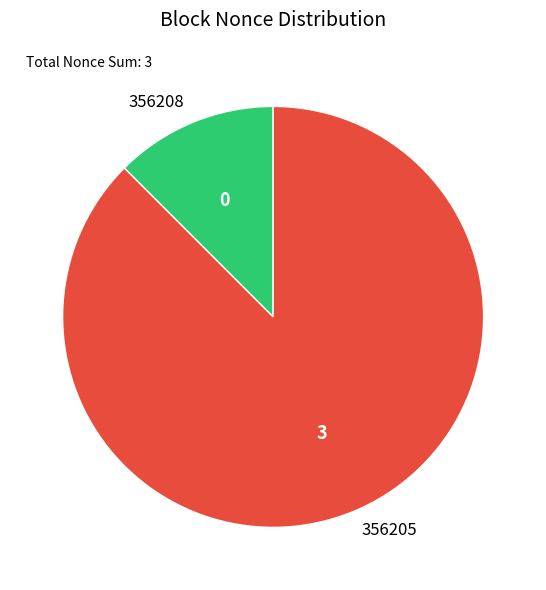

The 356208 slice represents 7% of the pie. True or false?

False